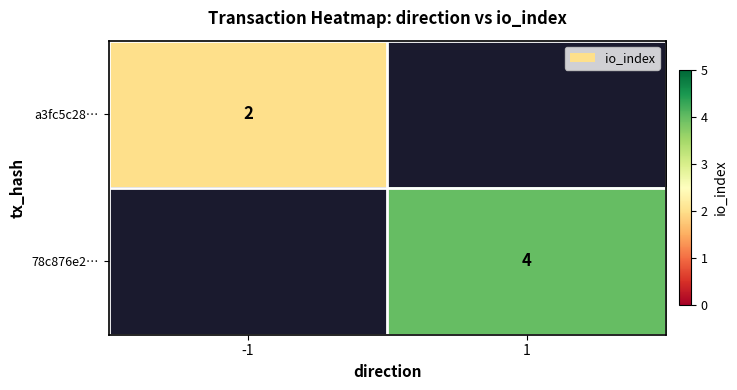

The a3fc5c28… series shows 2 at -1. True or false?

True